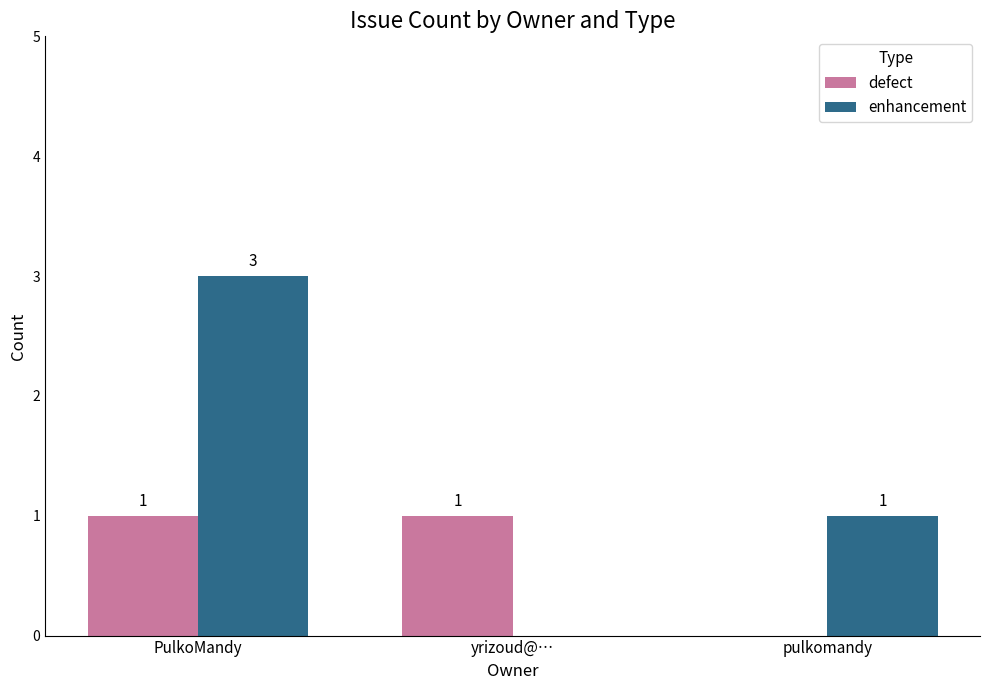

What are all the series names shown in the legend?

defect, enhancement